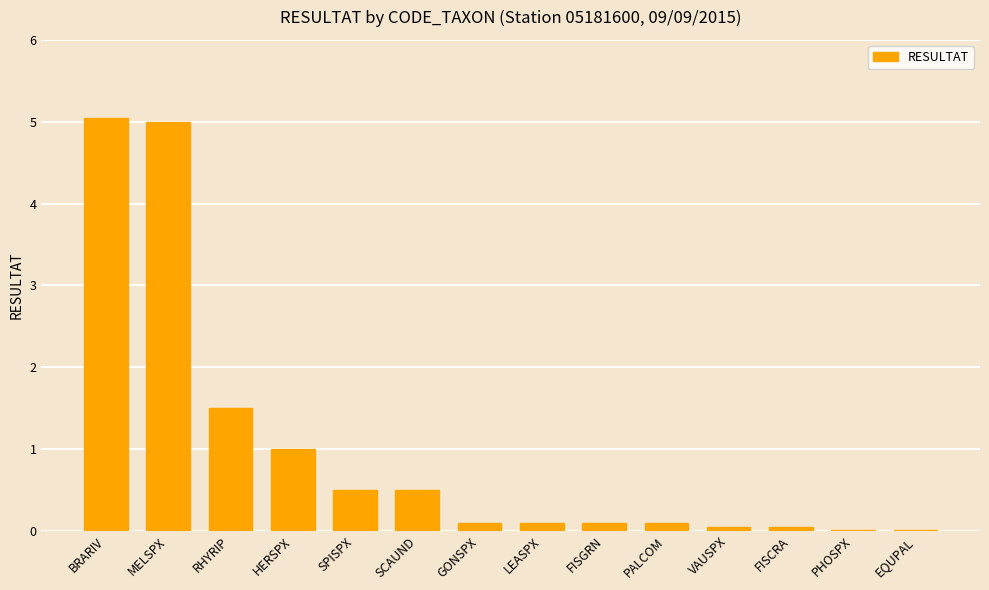

True or false: the data shows 0.1 at FISGRN.

True